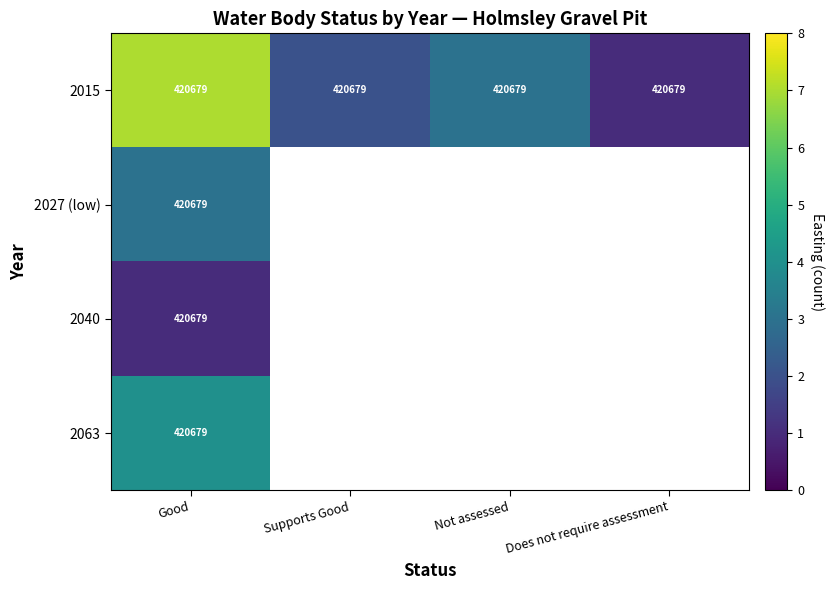

The value of 2015 at Supports Good is 420679. True or false?

True